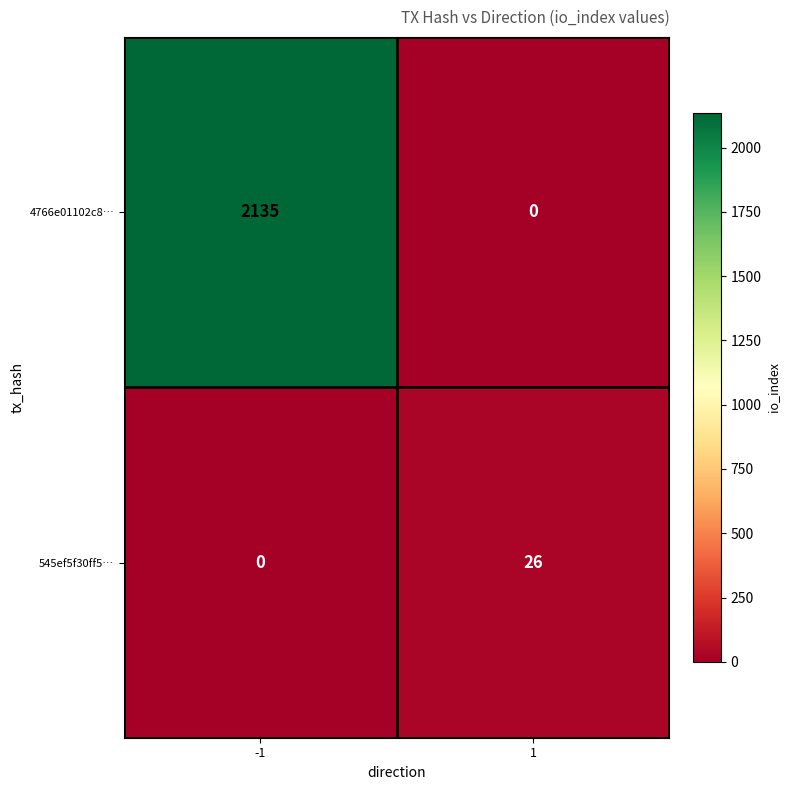

What is the difference between the highest and lowest values at -1?

2135